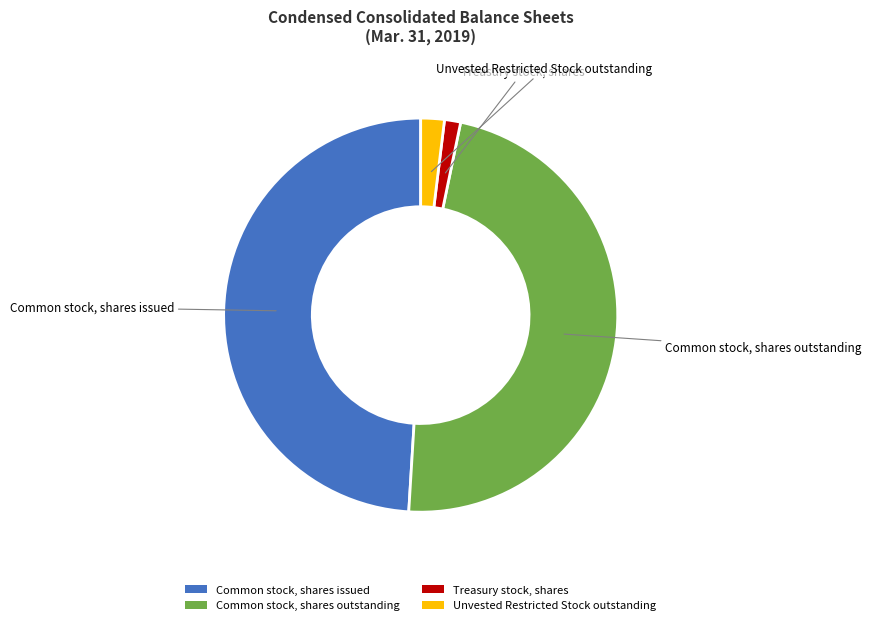

Do Unvested Restricted Stock outstanding and Treasury stock, shares together represent more than half of the pie?

No